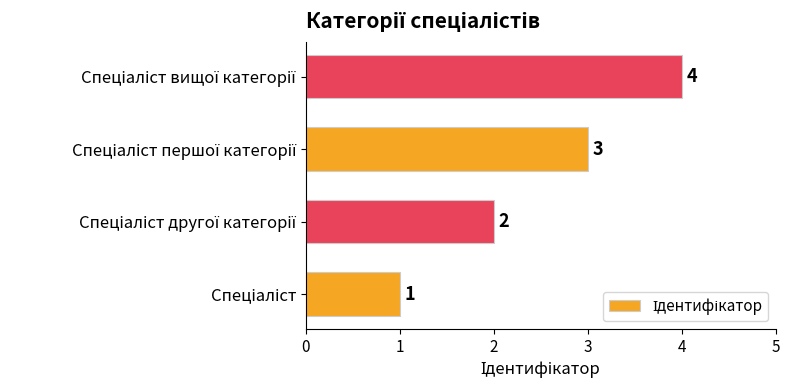

Count the values in the range 2 to 4.

3